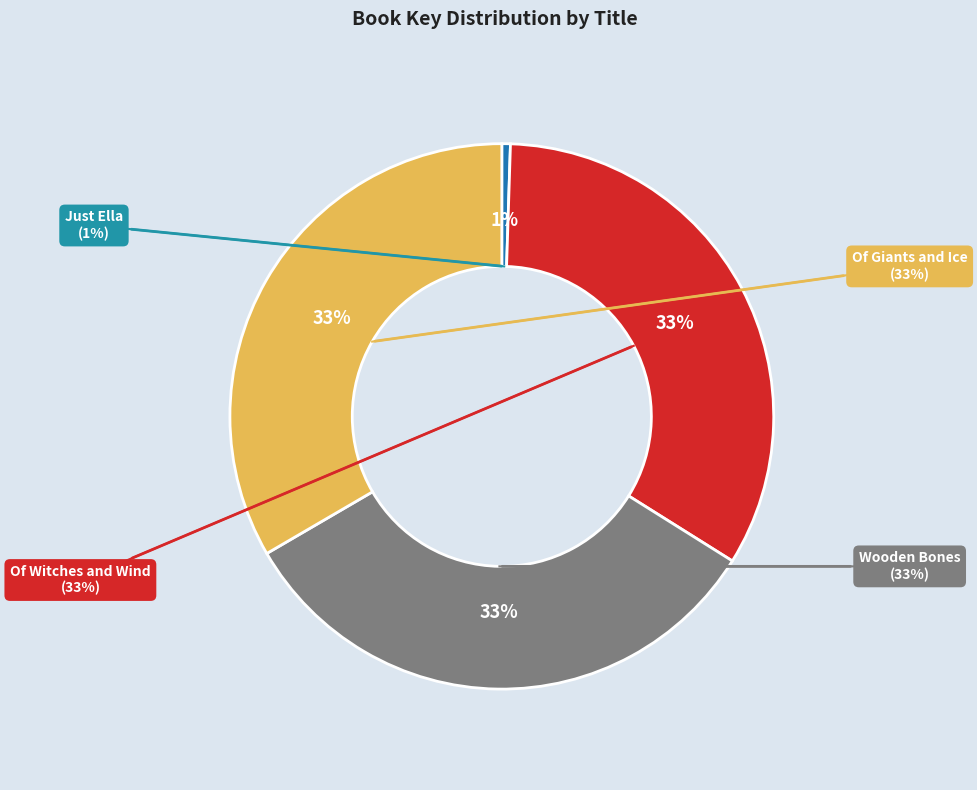

To the nearest percent, what percentage of the pie is Wooden Bones?

33%